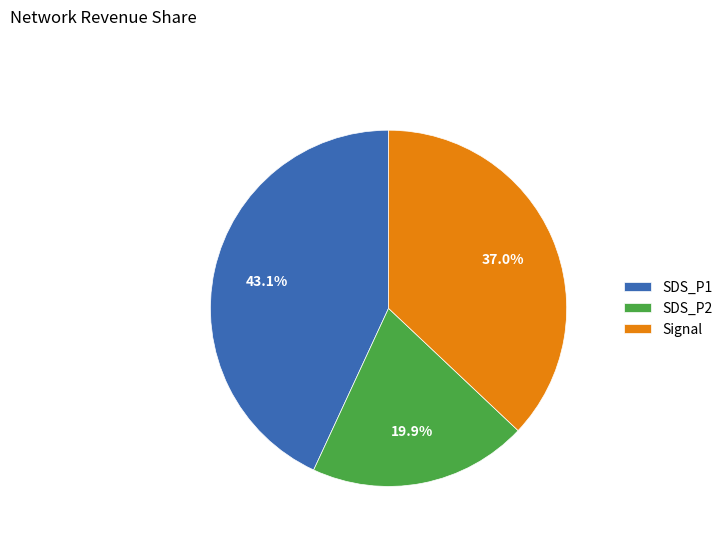

Rank the categories by value from lowest to highest.

SDS_P2, Signal, SDS_P1